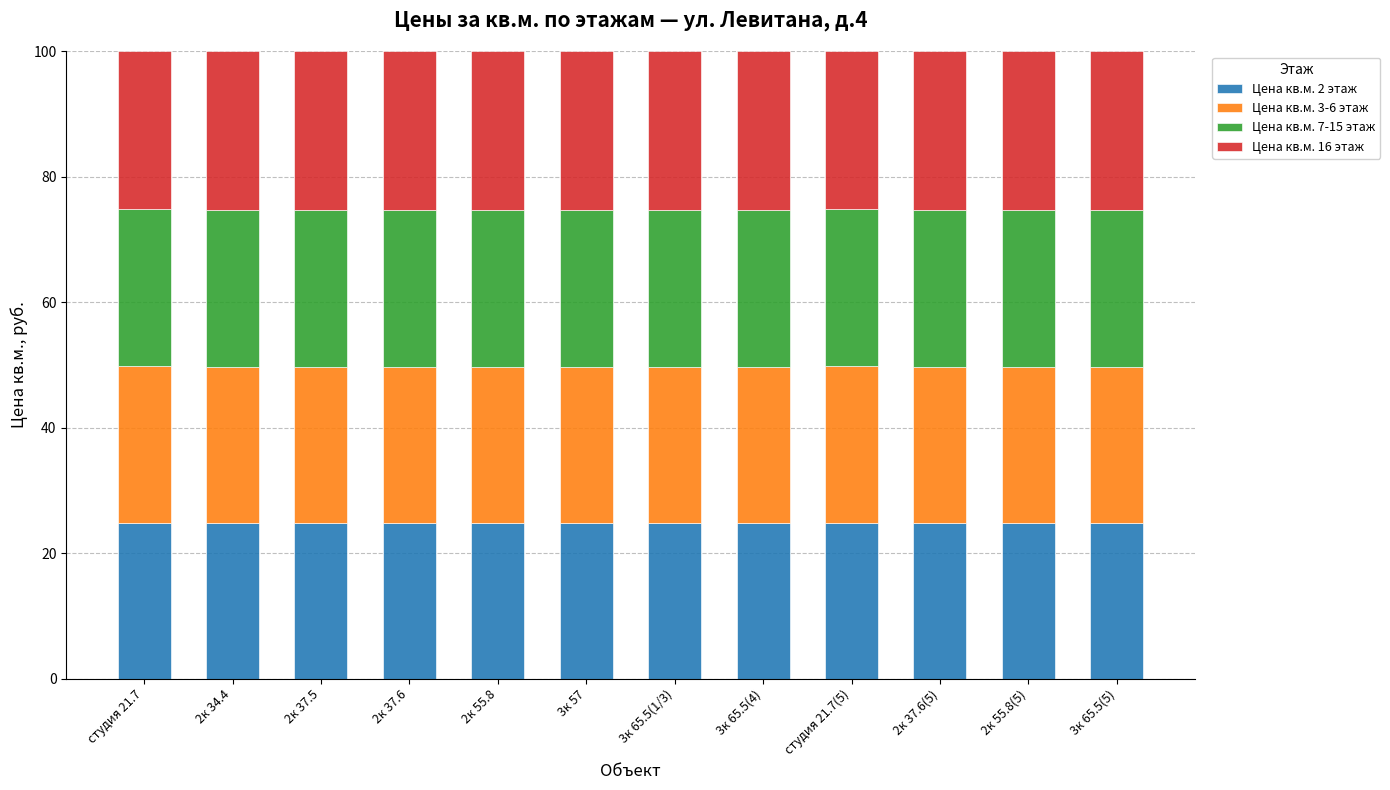

What is the total value across all series at 2к 37.6?

100.0